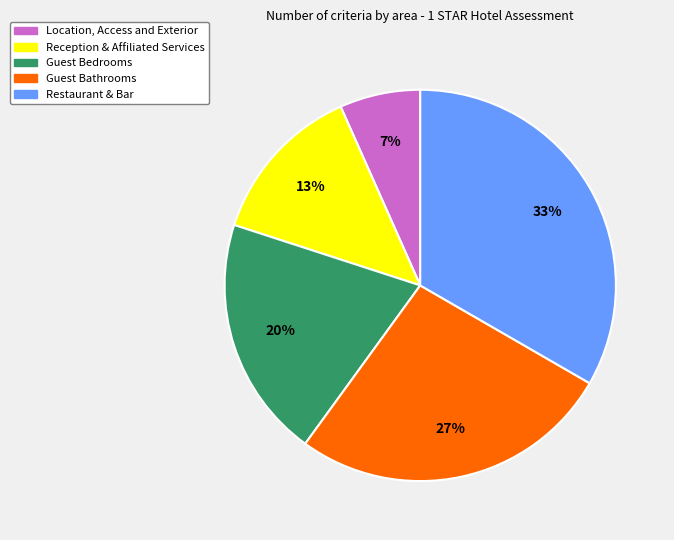

What is the ratio of the value at Guest Bathrooms to the value at Restaurant & Bar?

0.8